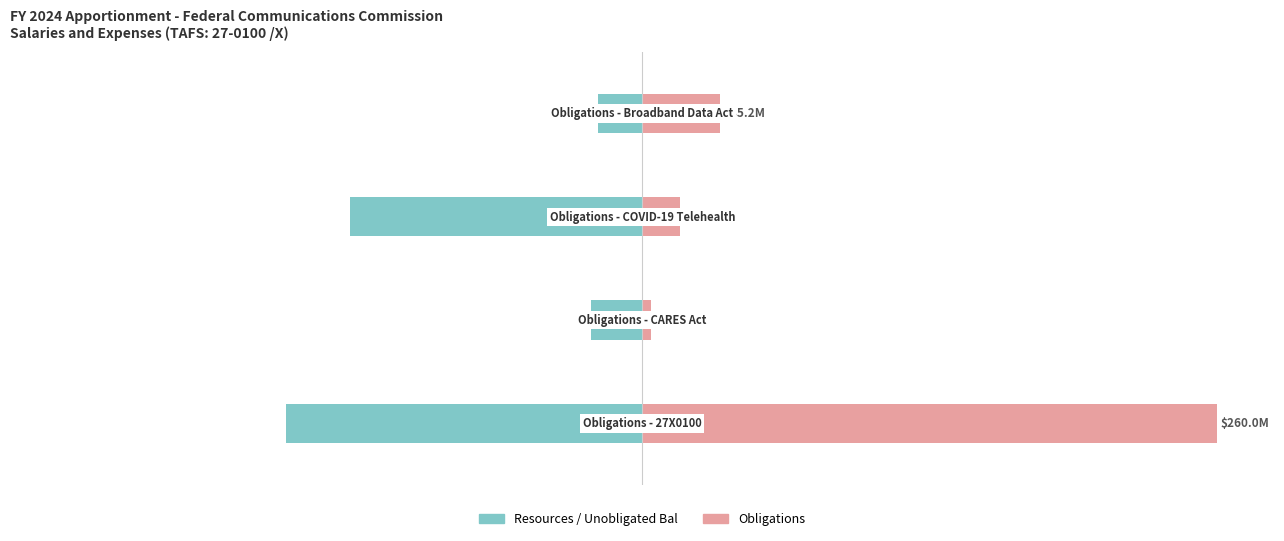

Which series has the largest total across all categories?

Obligations